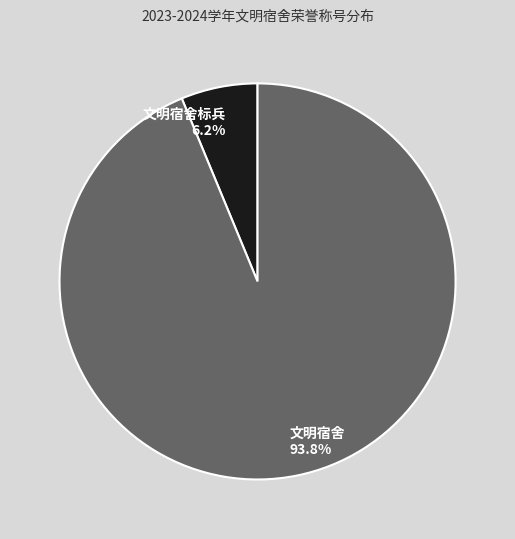

Combined, what portion of the pie is 文明宿舍 and 文明宿舍标兵?

100.0%